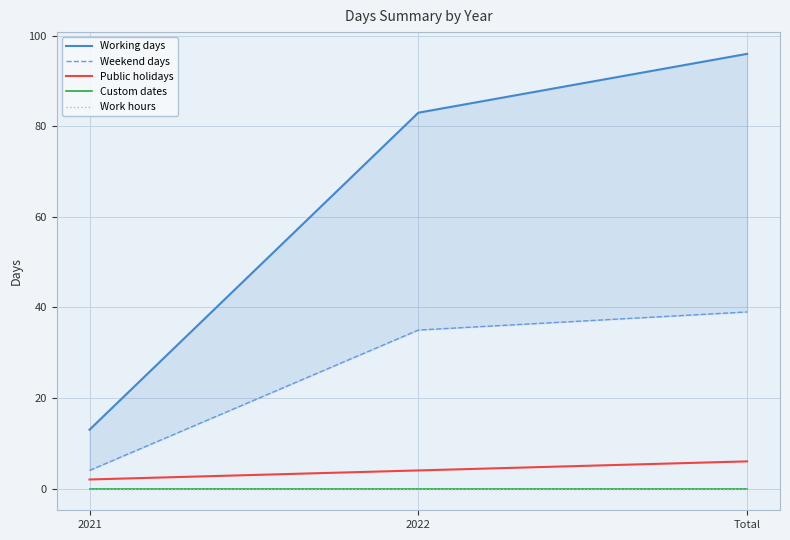

What is the label of the 1st point from the right?

Total